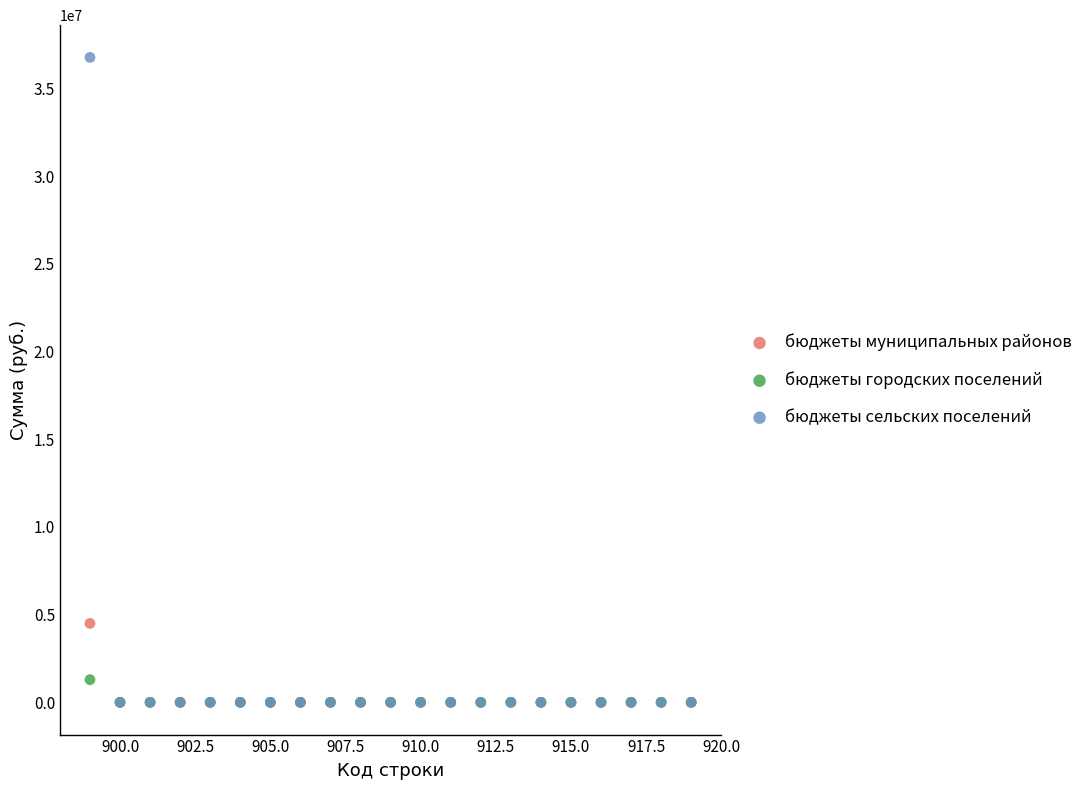

Which series has the widest spread of Y values?

бюджеты сельских поселений